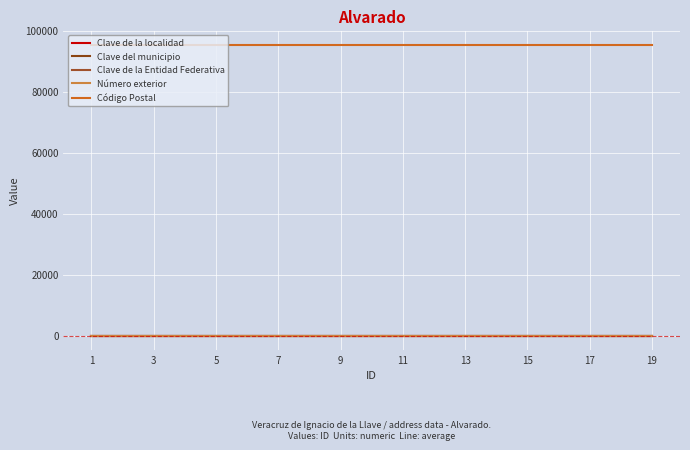

Is this an area chart (filled region under the line)?

No